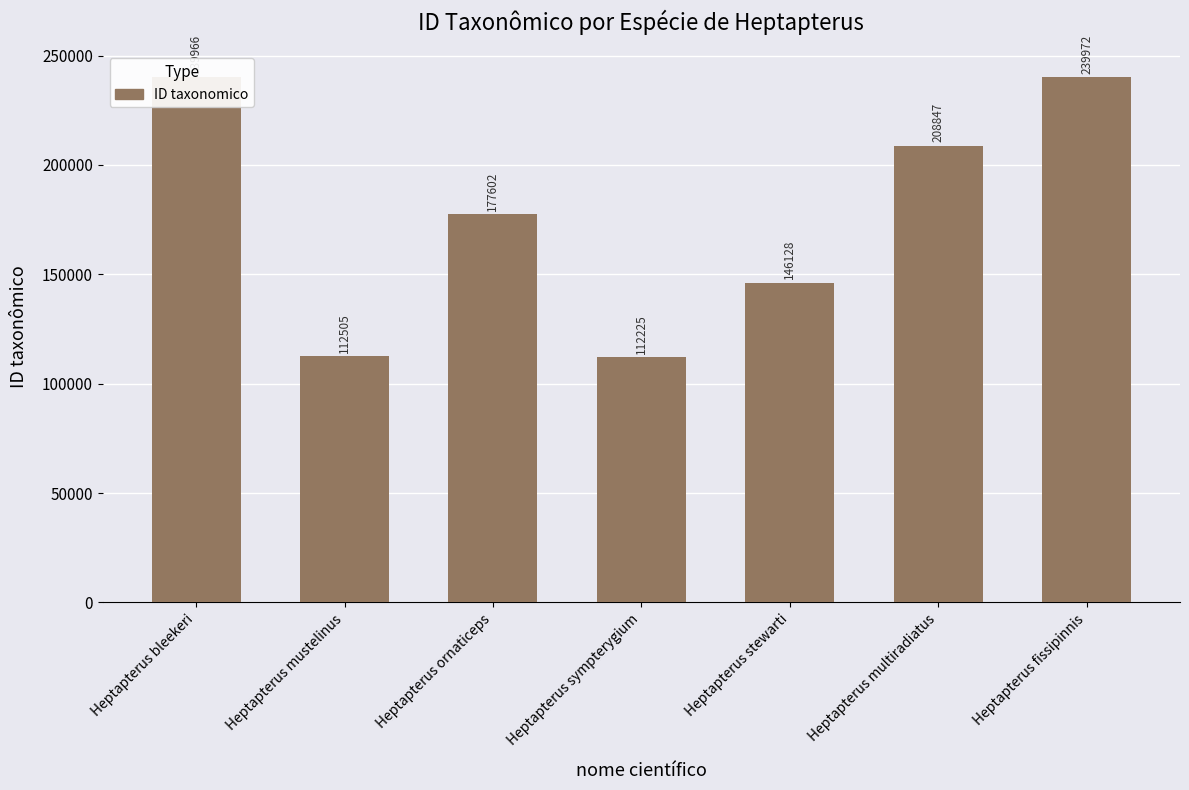

What is the difference between the maximum and minimum values?

127747